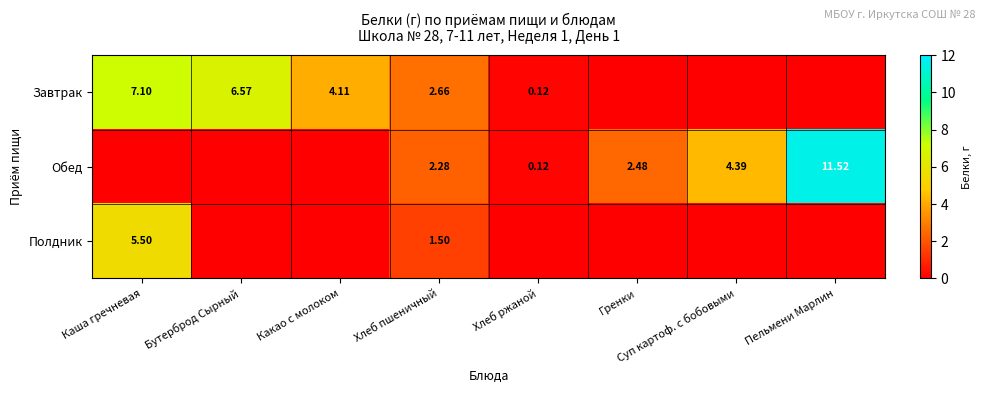

How many data points in Обед are less than 2?

4